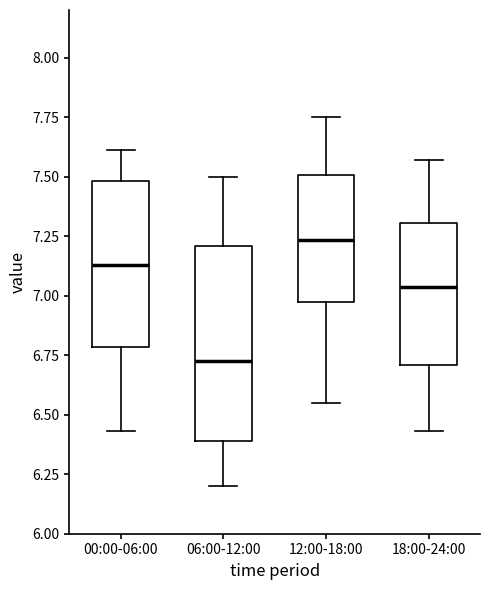

Which box's median line is the highest?

12:00-18:00